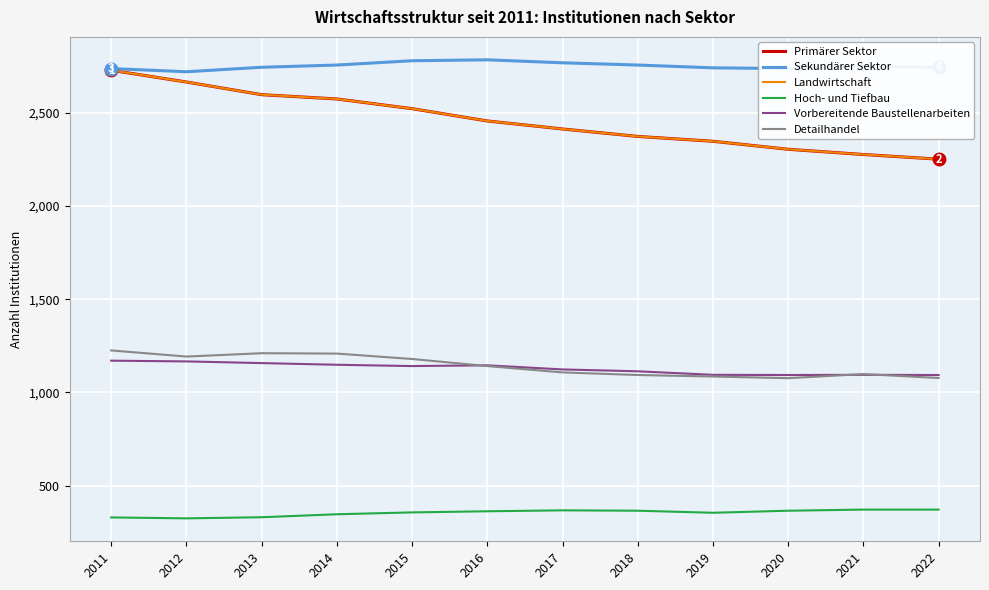

Does the chart have visible grid lines?

Yes